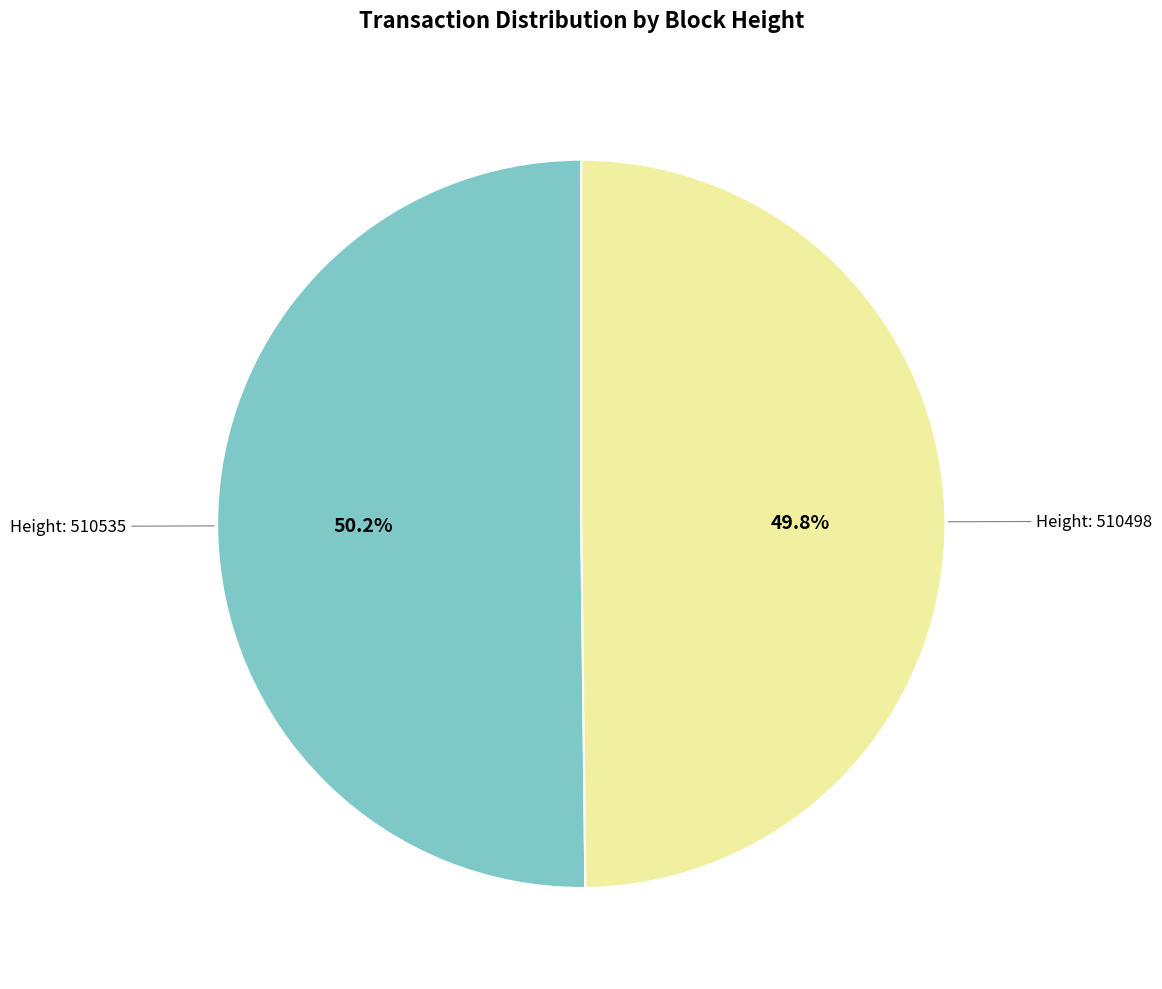

Is there any slice that represents more than half of the pie?

Yes